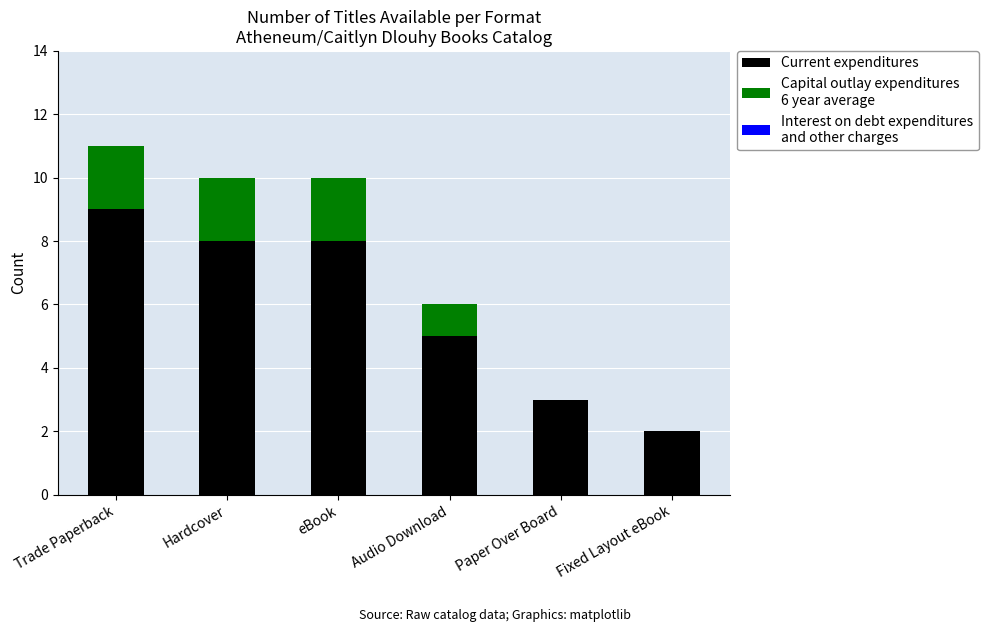

What is the total value across all series at Audio Download?

6